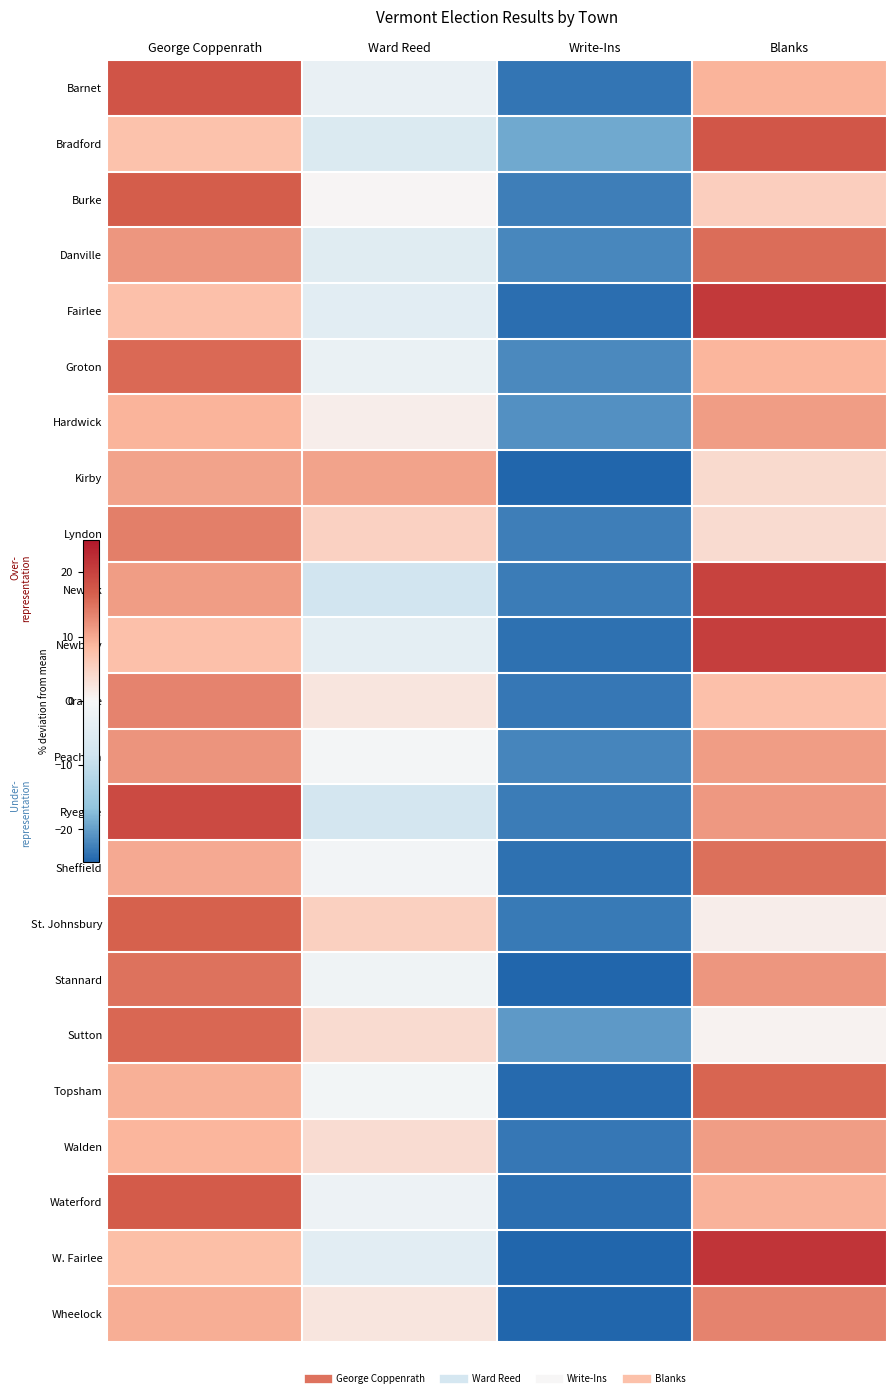

What is the spread (max minus min) of values at George Coppenrath?

11.8